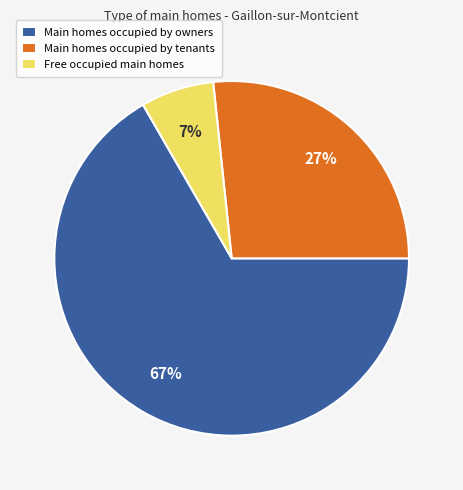

Which has a higher value, Main homes occupied by tenants or Main homes occupied by owners?

Main homes occupied by owners